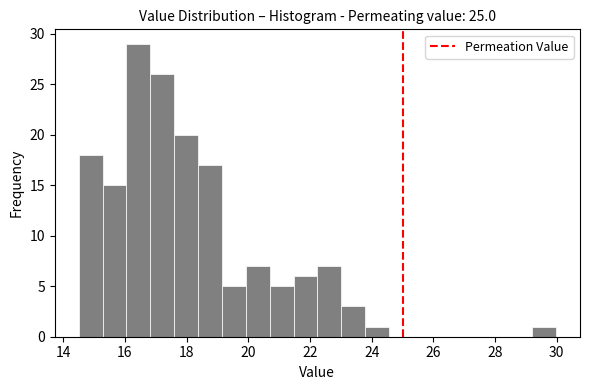

Around what value on the x-axis is the tallest bar? Give the approximate position of its centre, as read against the axis.

16.4